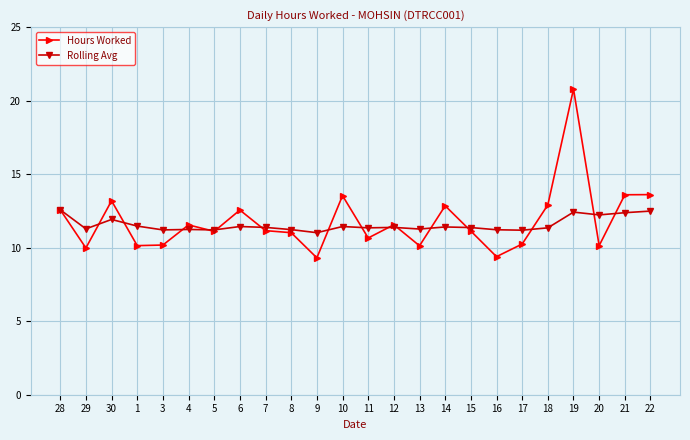

Read the Hours Worked value at 20.

10.1